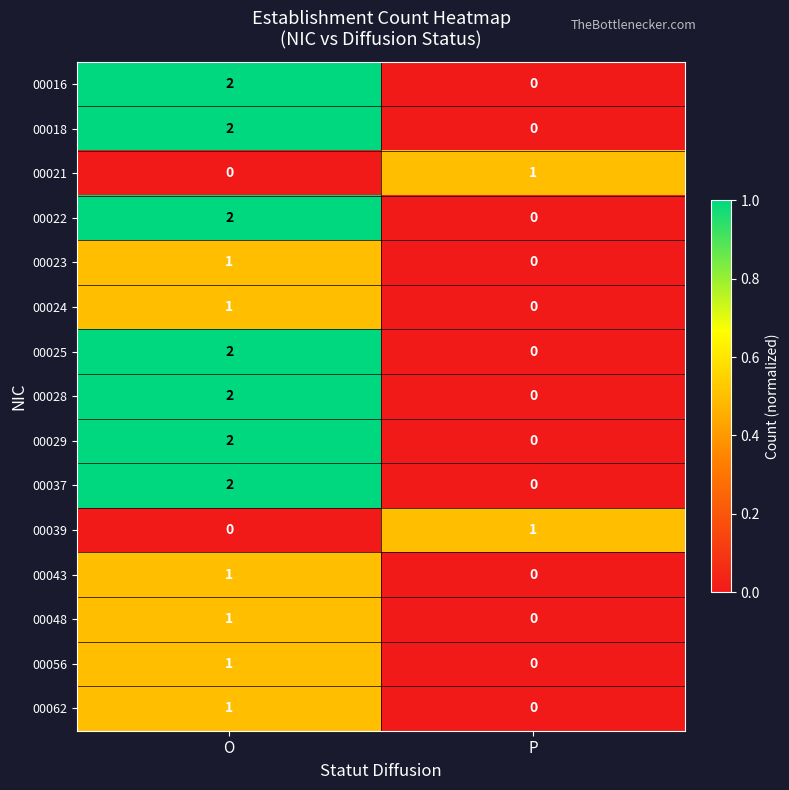

At how many categories does at least one series exceed 0?

2